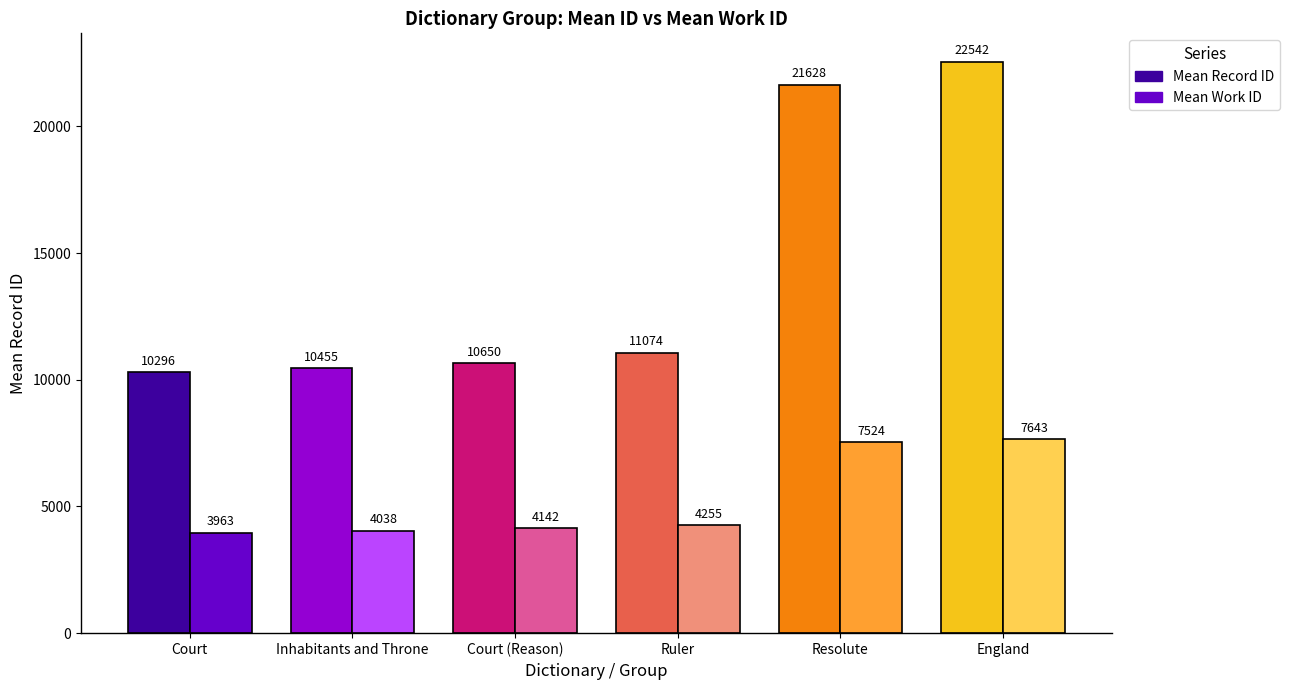

How many data points in Mean Work ID are less than 4255?

3